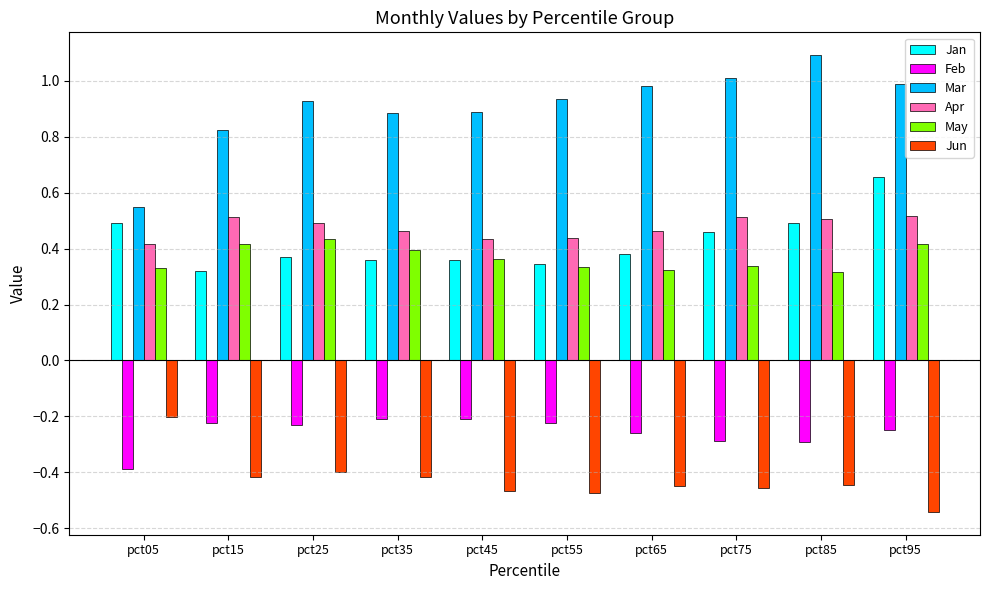

What is the spread (max minus min) of values at pct45?

1.4